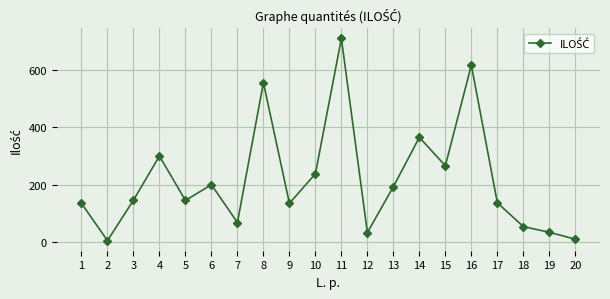

True or false: the data has more than 2 interior local peaks.

True